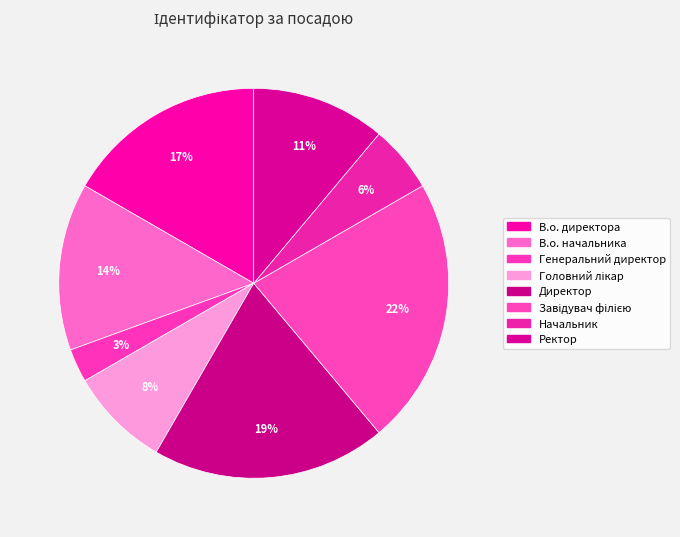

The Ректор slice represents 11% of the pie. True or false?

True